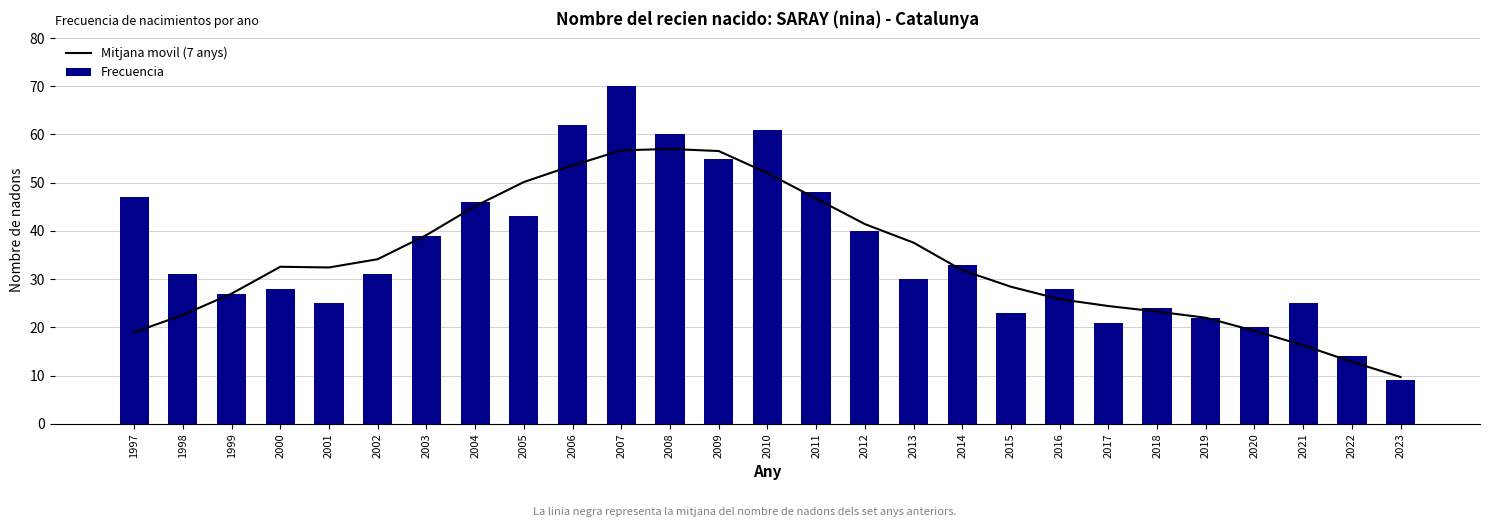

What are all the series names shown in the legend?

Mitjana movil (7 anys), Frecuencia